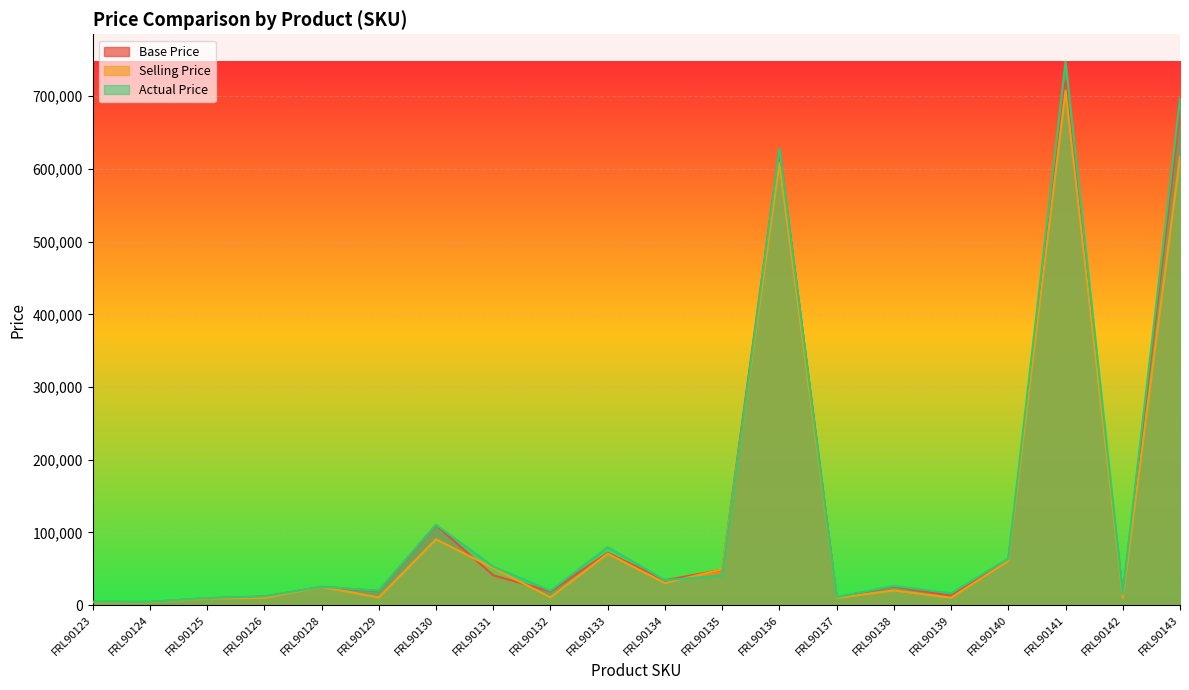

Where is Base Price nearest to the value 362670?

FRL90130